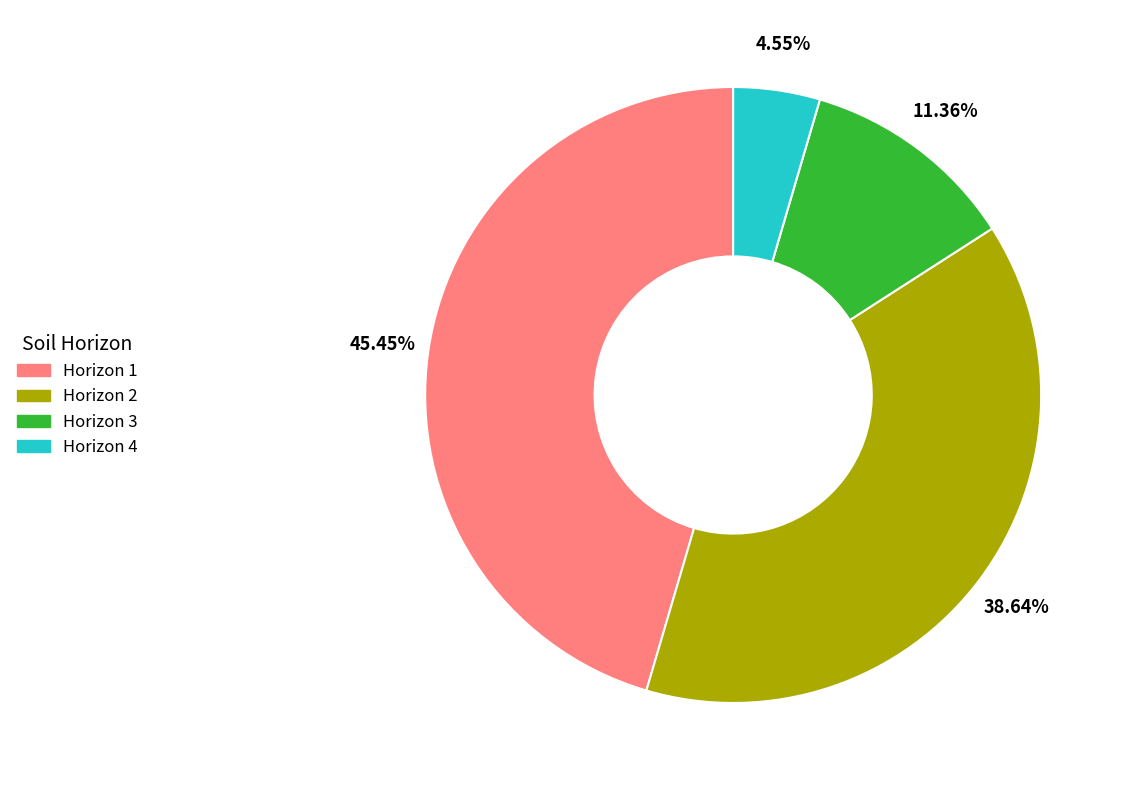

What percentage is the Horizon 3 slice, to the nearest percent?

11%